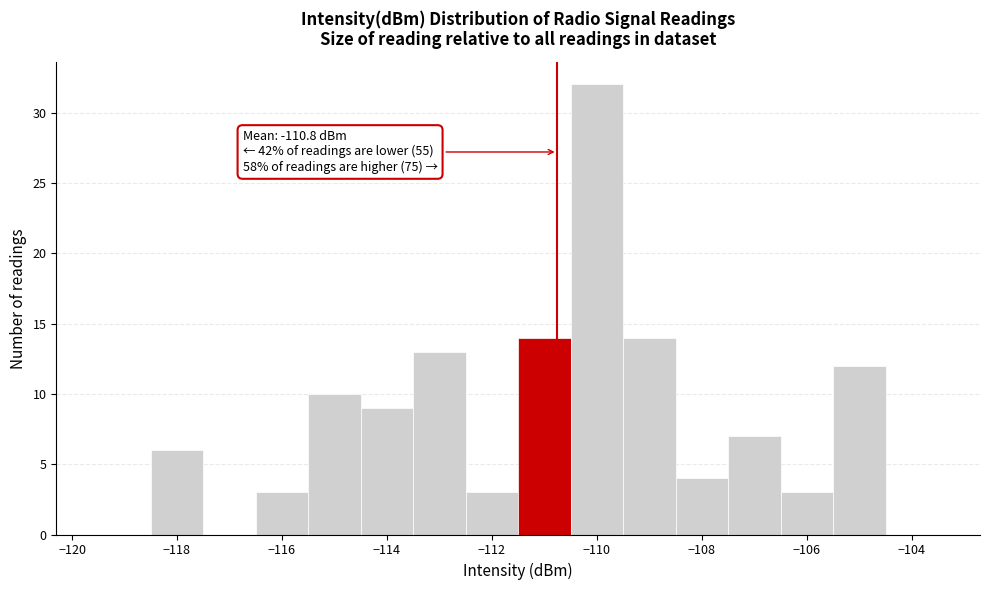

Over which range of the x-axis is the bar tallest?

-110.5 to -109.5